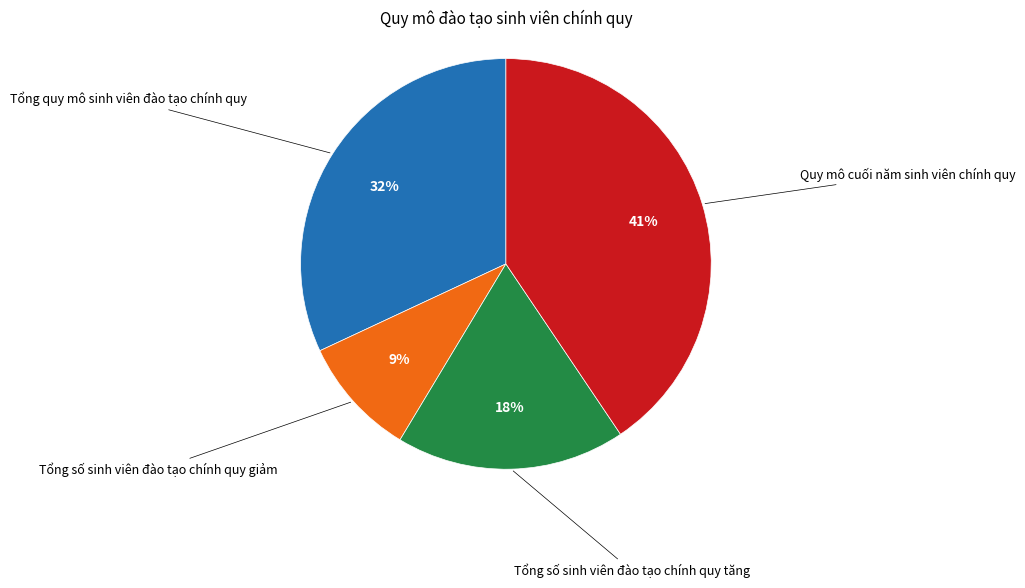

Is there a majority slice in this chart?

No